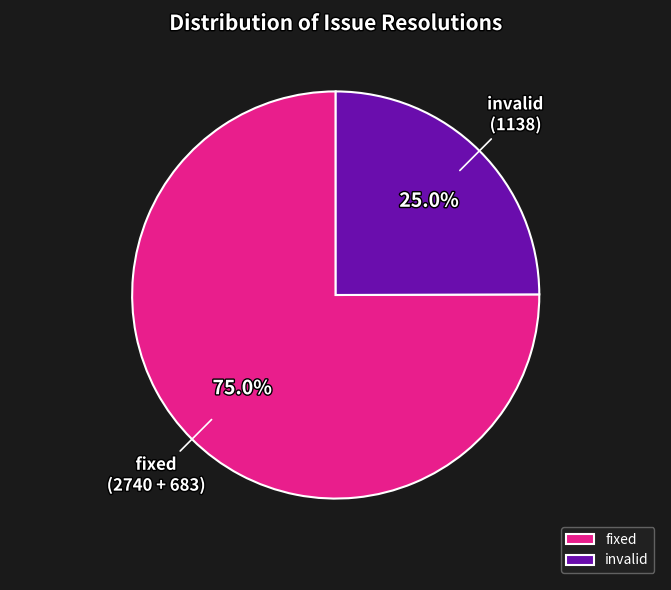

How many segments does this pie chart have?

2